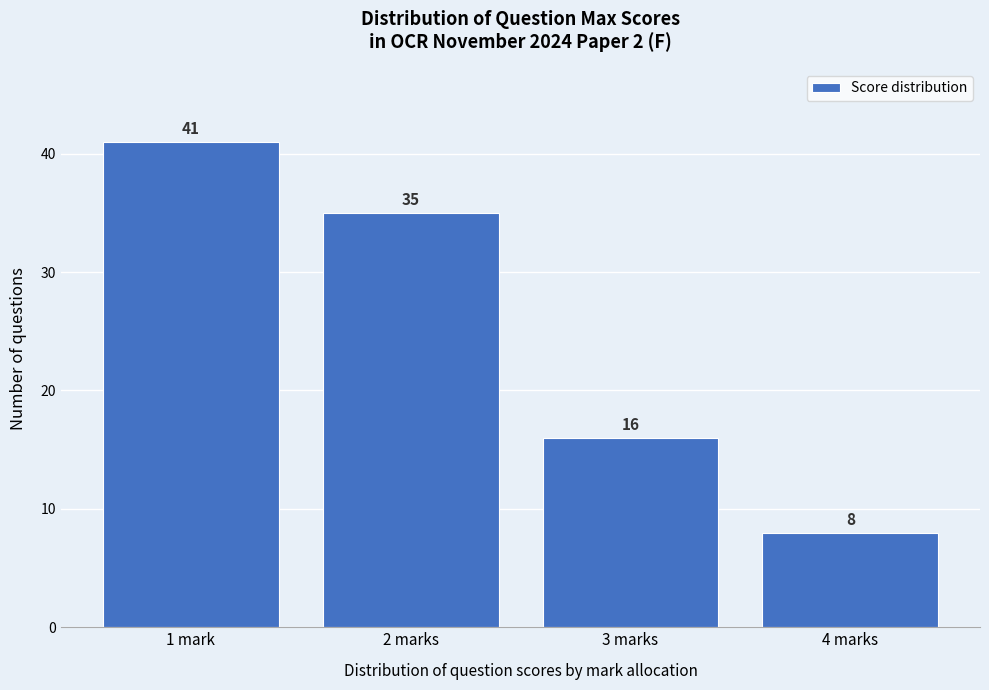

Reading left to right, extract all data points from this chart.

41	35	16	8